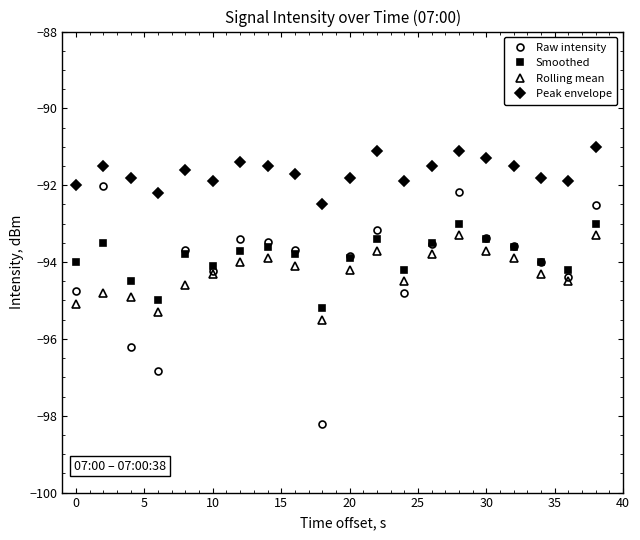

How many series are shown in this chart?

4